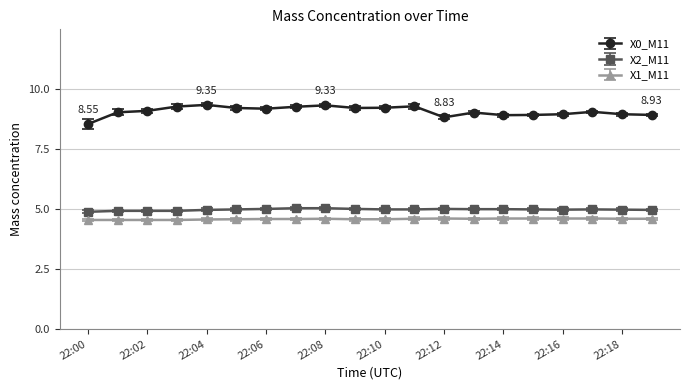

What is the sum of all X0_M11 values?

181.7